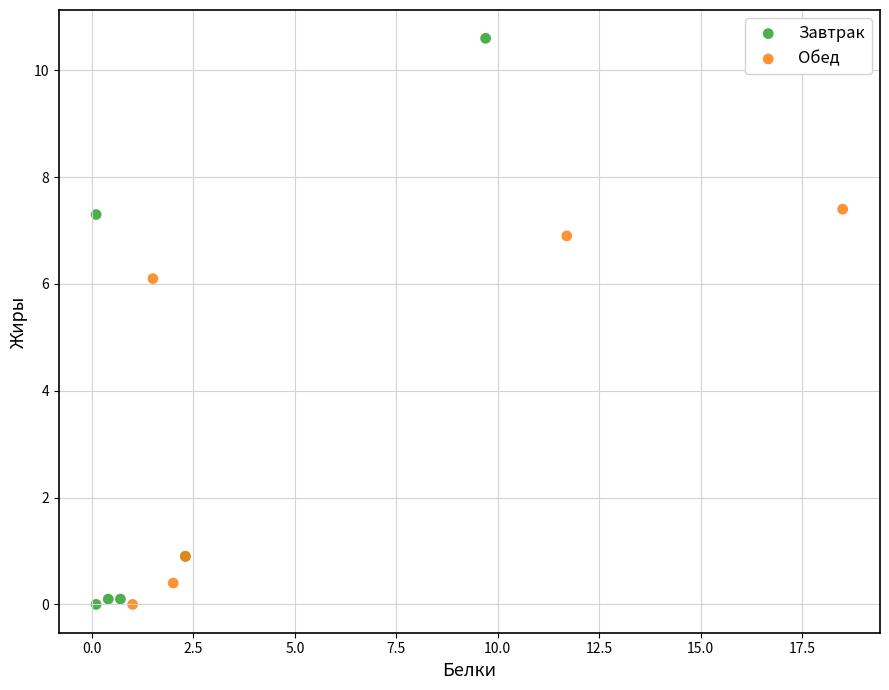

What are all the series names shown in the legend?

Завтрак, Обед